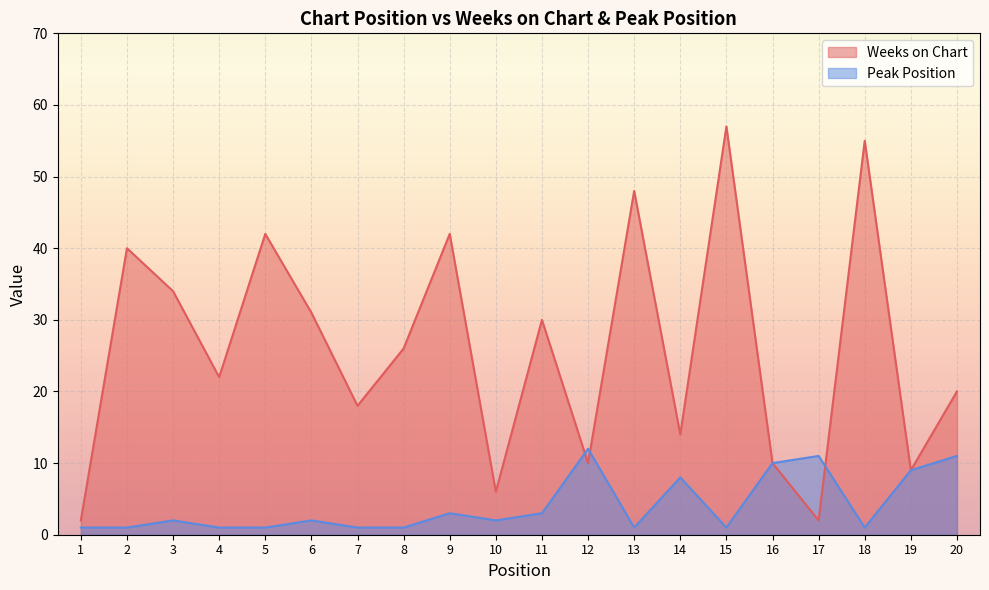

How many lines are shown in the chart?

2